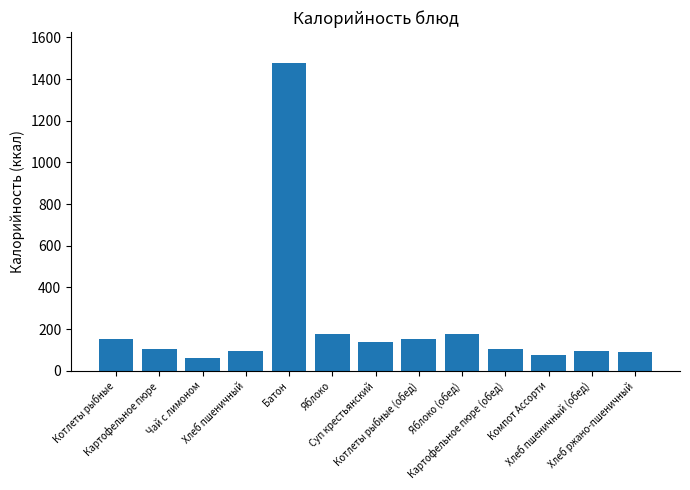

At which category does the chart reach its peak across all series?

Батон